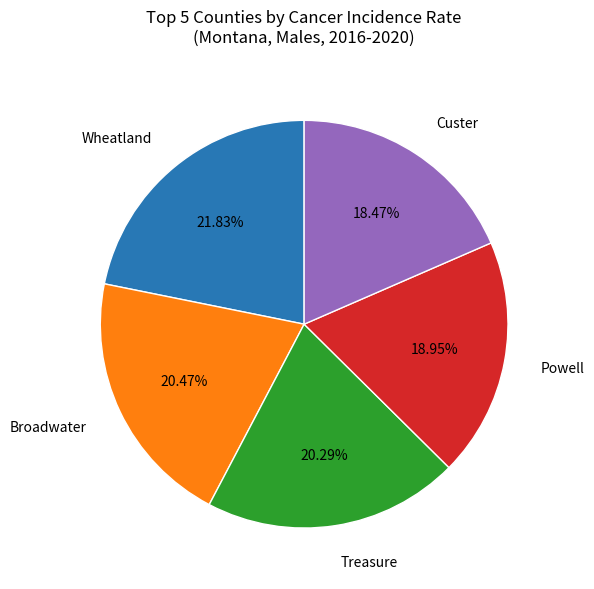

What is the ratio of the value at Wheatland to the value at Powell?

1.2